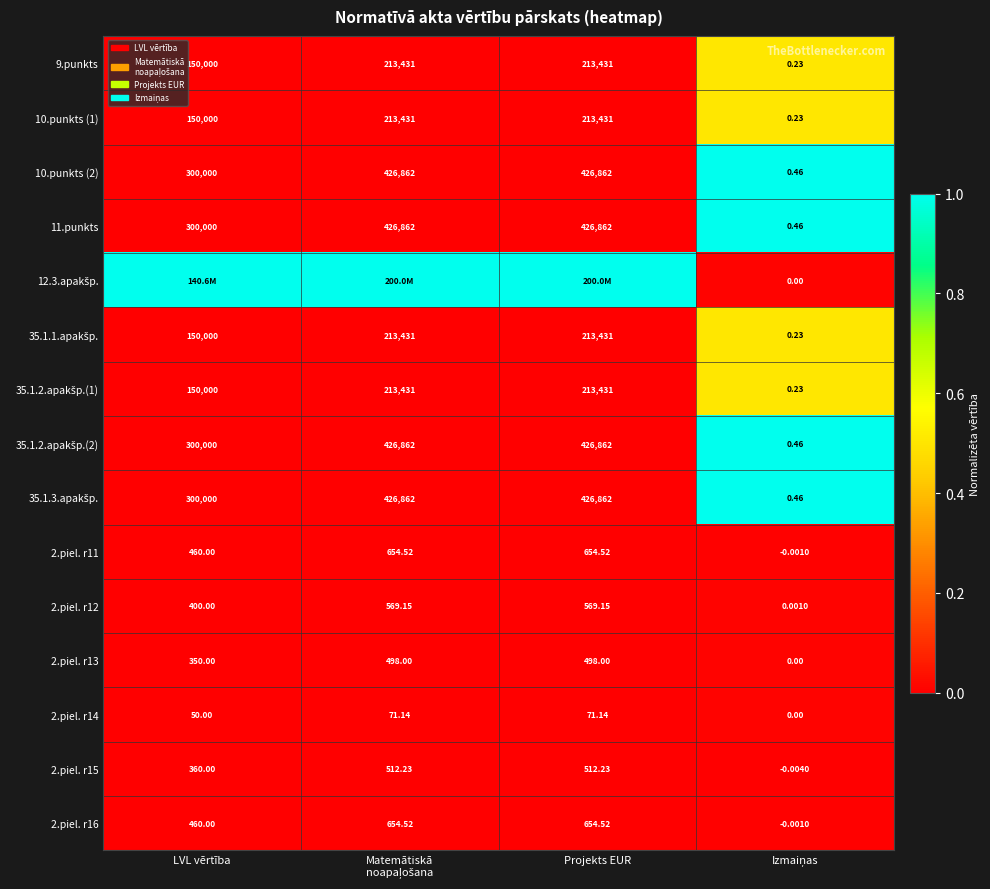

At which label is 10.punkts (2) closest to 213431?

LVL vērtība